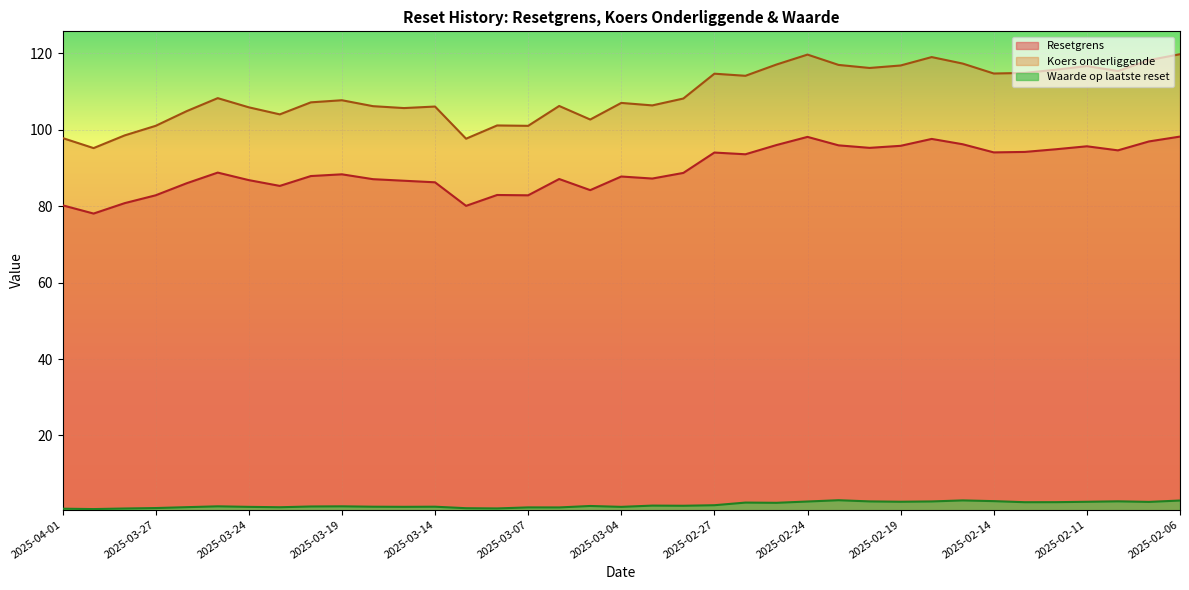

Rank the series by their maximum value, from highest to lowest.

Koers onderliggende, Resetgrens, Waarde op laatste reset